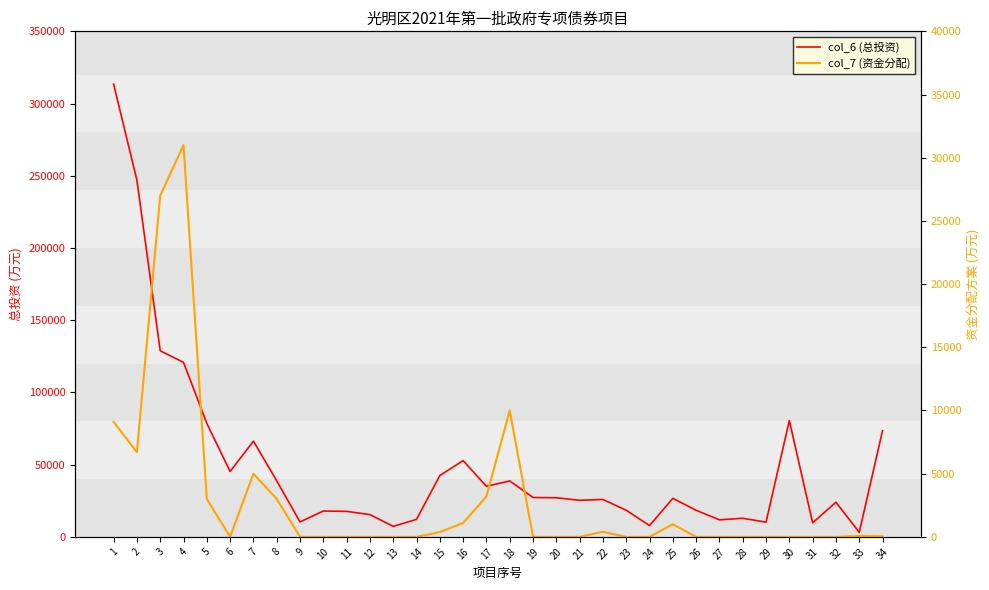

What is the difference between the second highest and second lowest values in the col_7 (资金分配) series?

27000.0